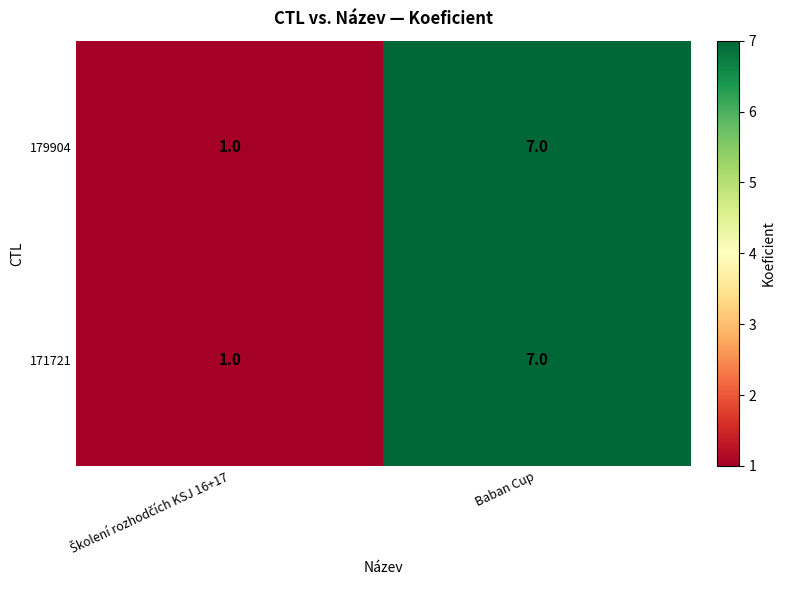

At which category is the sum across all series the highest?

Baban Cup